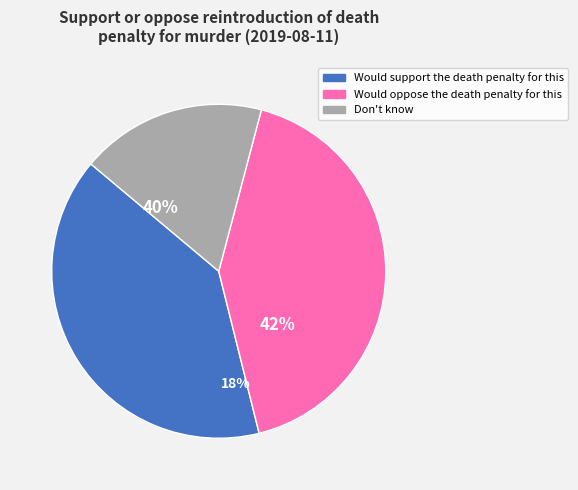

Is it true that Would support the death penalty for this is 40% of the pie?

True